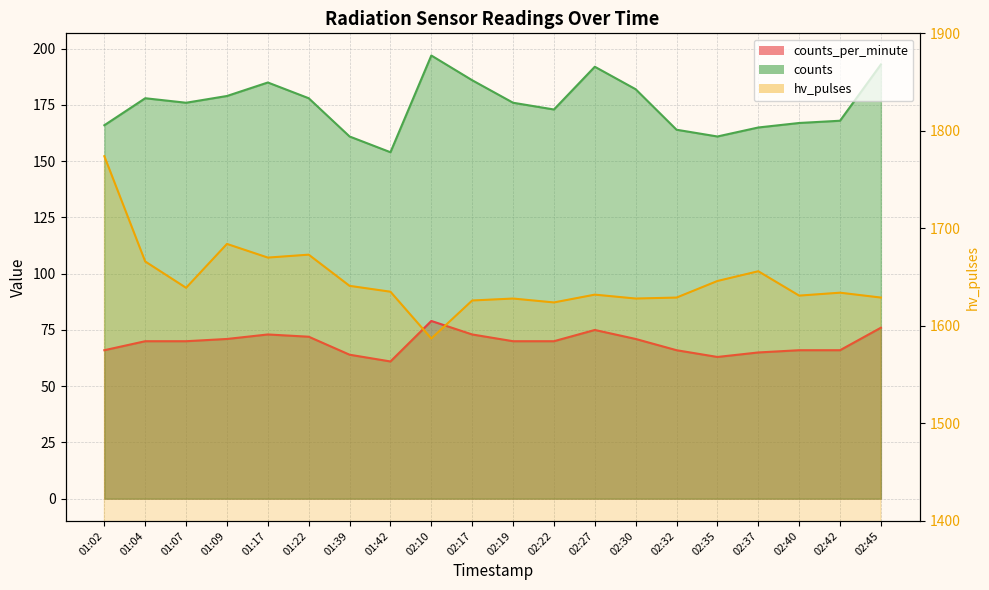

At which category is the sum across all series the highest?

01:02